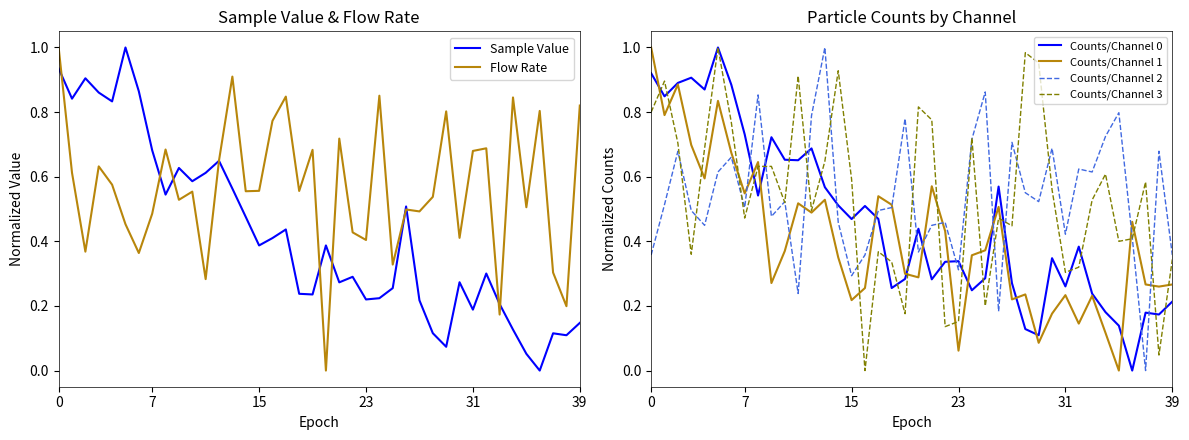

The Sample Value series shows 0.7 at 20. True or false?

False